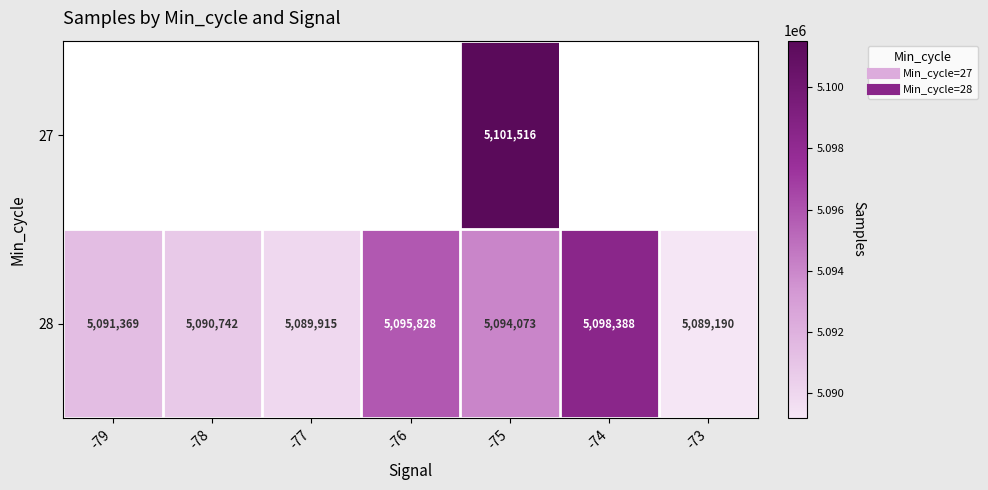

Where is 28 nearest to the value 5093789?

-75